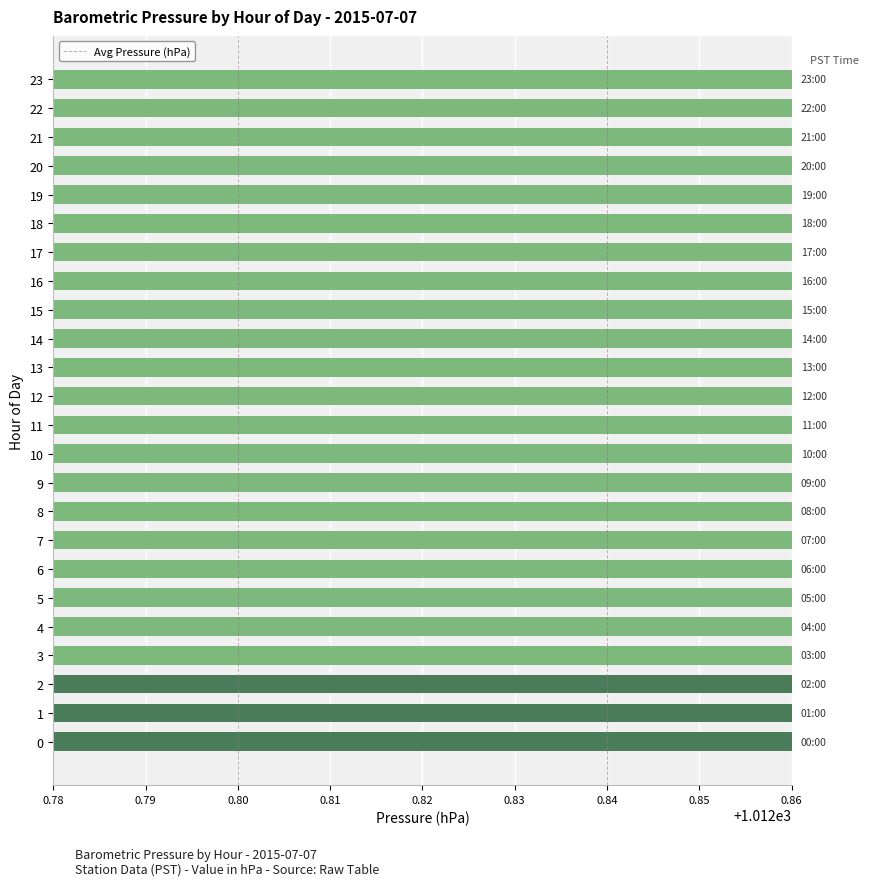

What is the sum of all values?

24308.0